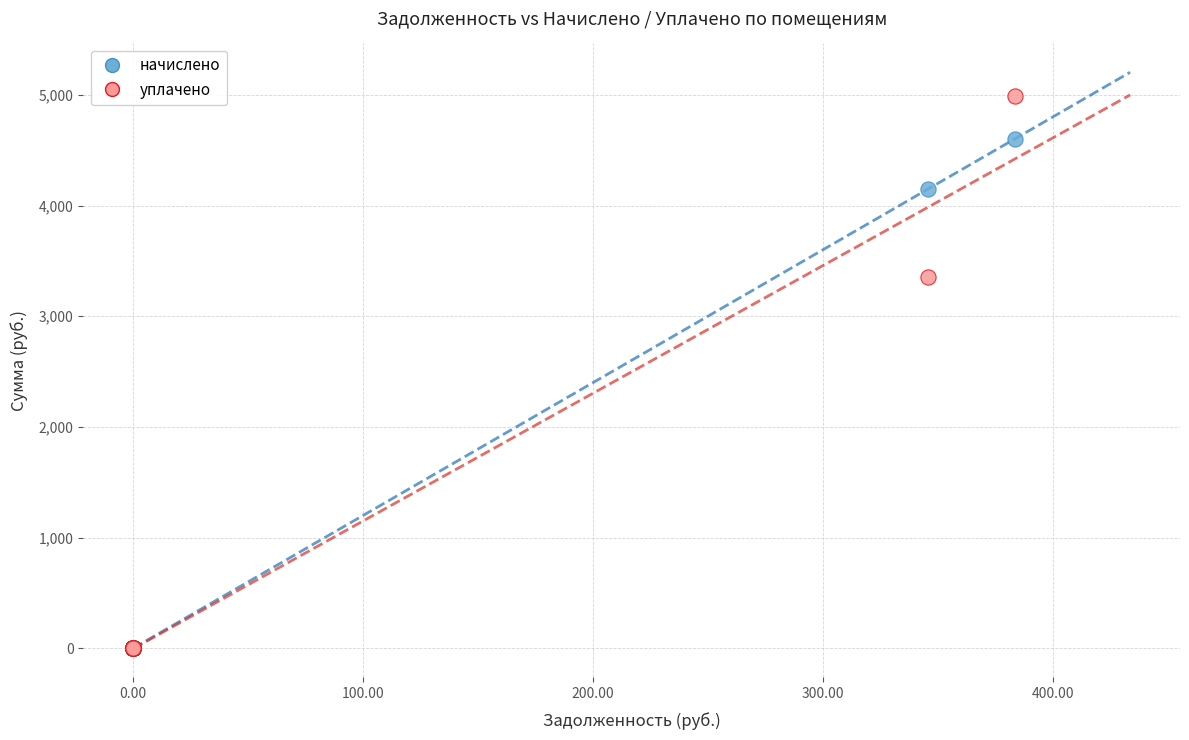

Across all series, what Y value is closest to 2494?

3357.7